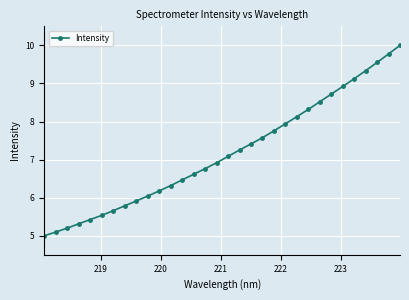

What is the difference between the maximum and minimum values?

5.0